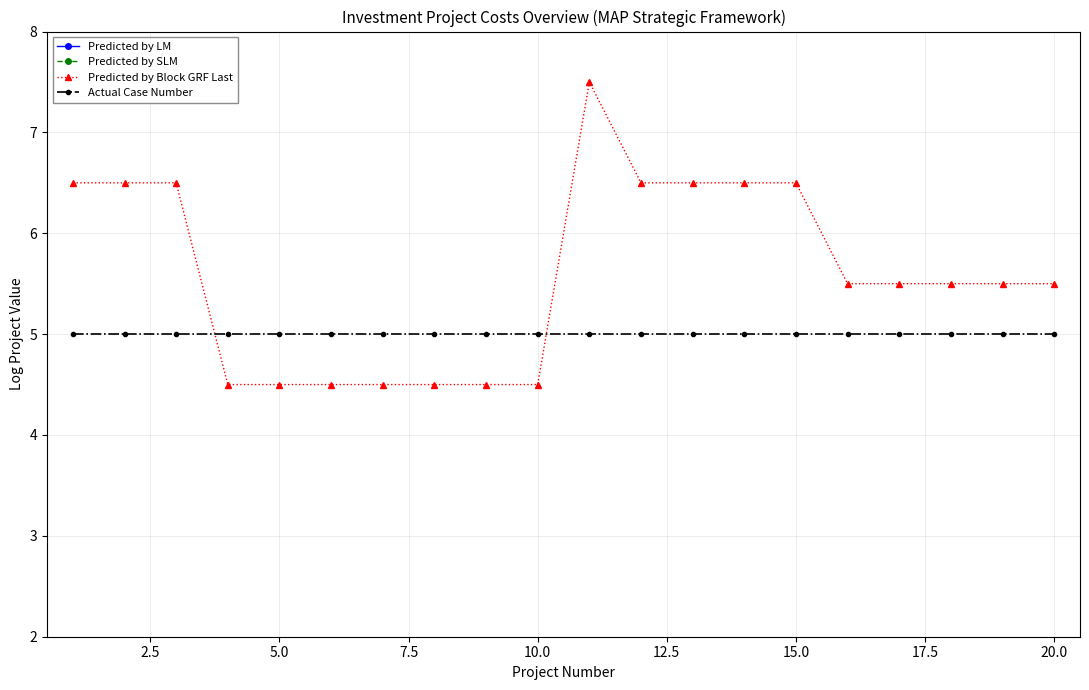

True or false: Predicted by Block GRF Last has more than 0 points higher than both neighbors.

True